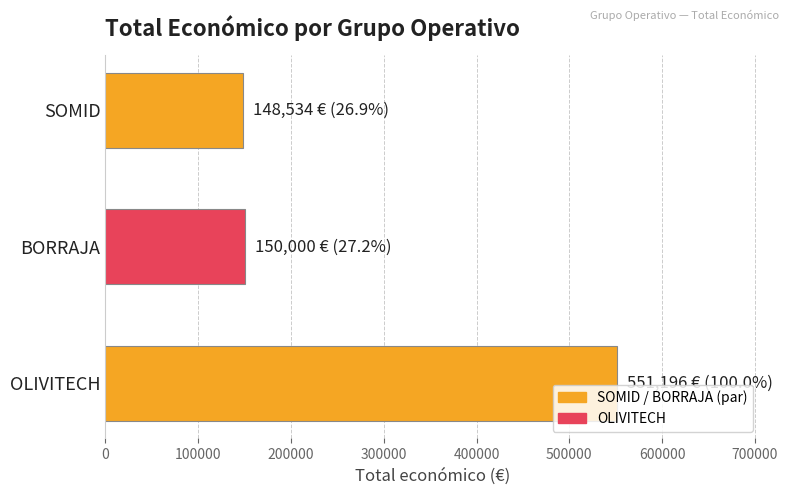

The value at OLIVITECH is 215753. True or false?

False